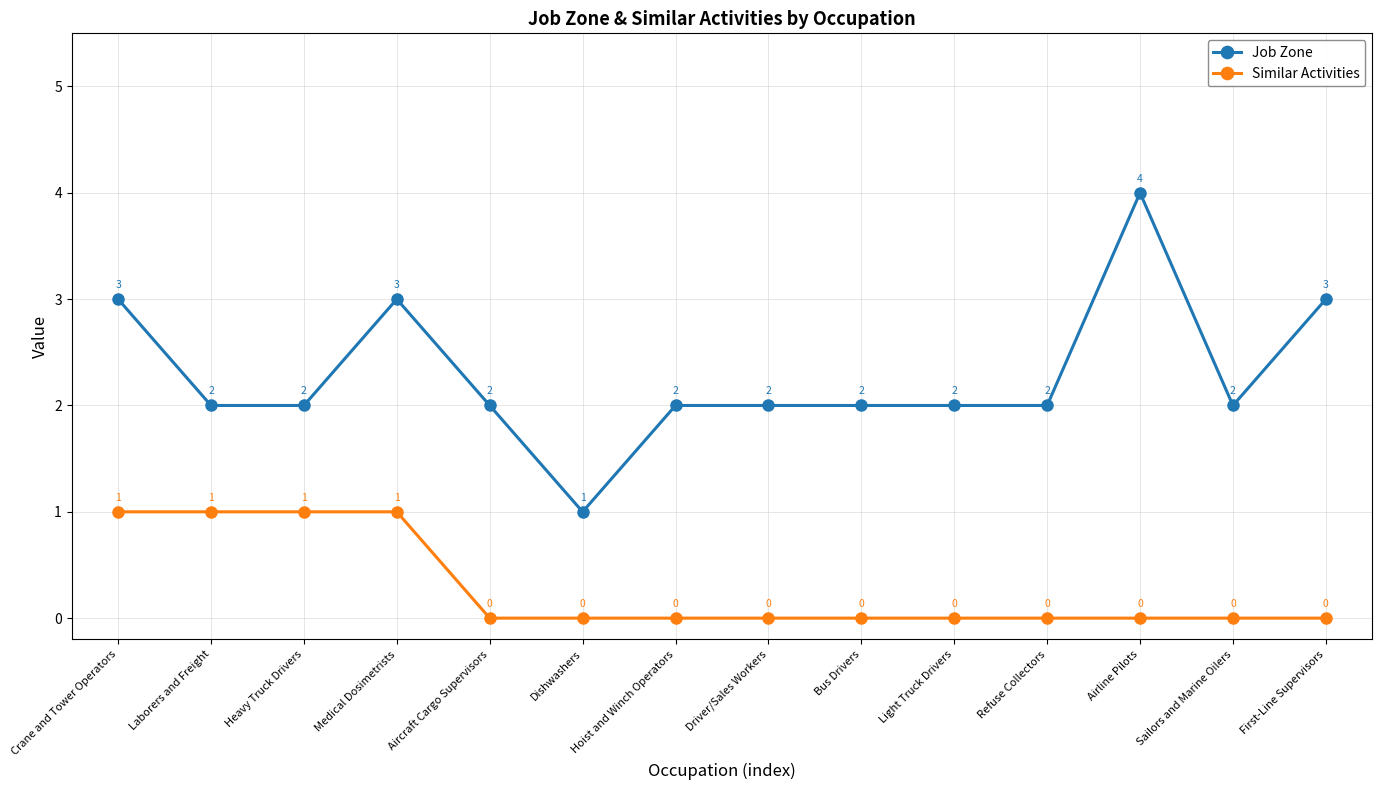

What is the label of the 1st point from the left?

Crane and Tower Operators